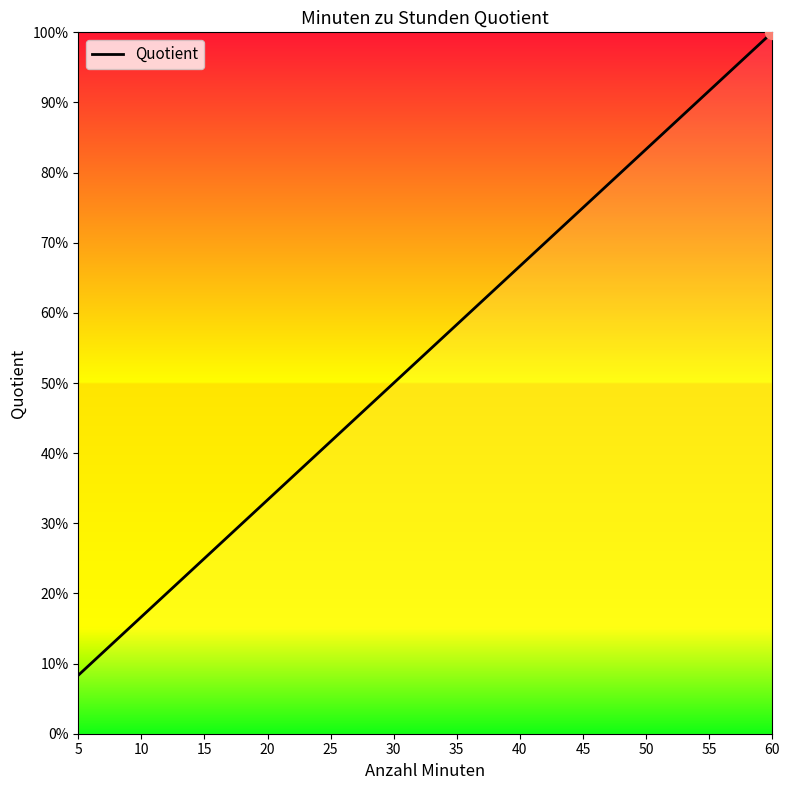

Rank the categories by value from lowest to highest.

5, 10, 15, 20, 25, 30, 35, 40, 45, 50, 55, 60